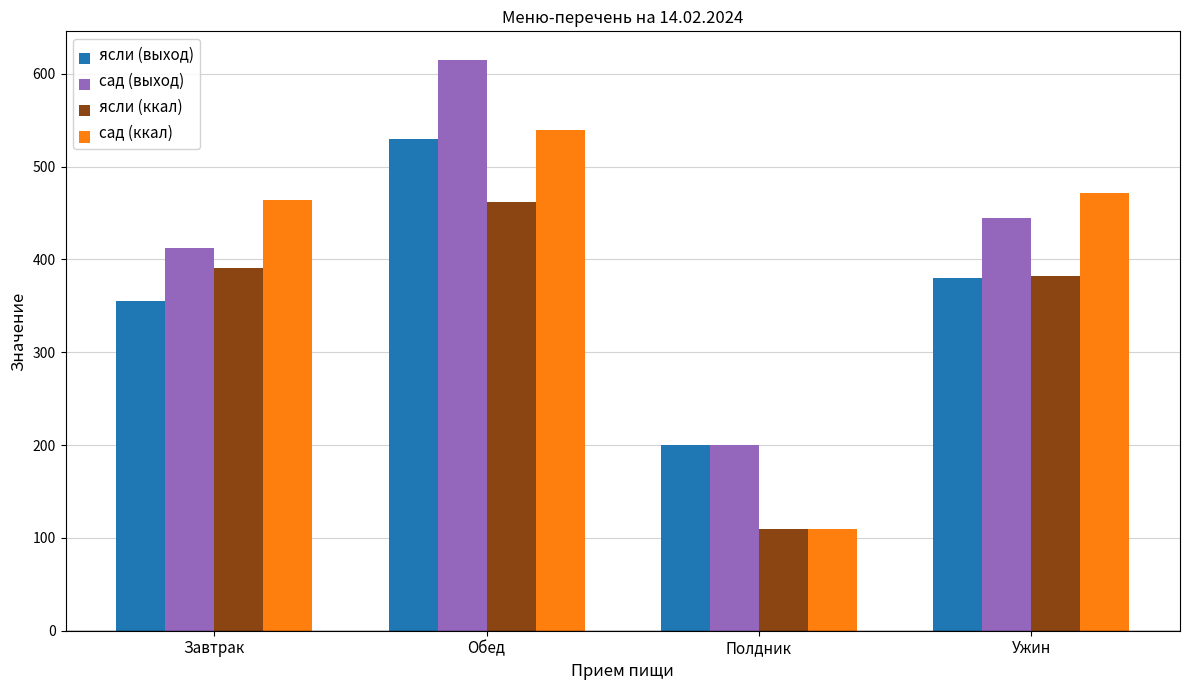

What is the approximate value of ясли (выход) at Завтрак, to the nearest 10?

360